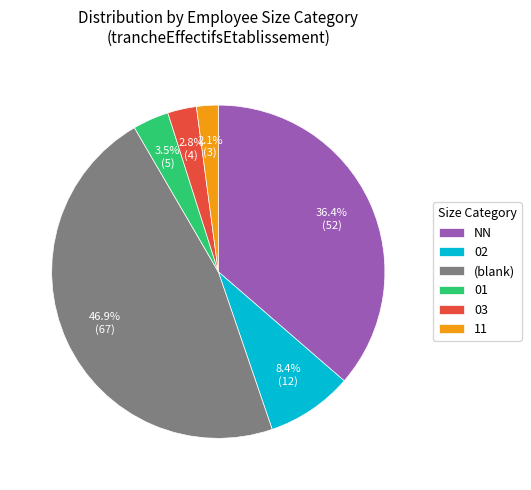

Does 11 represent more than half of the total?

No